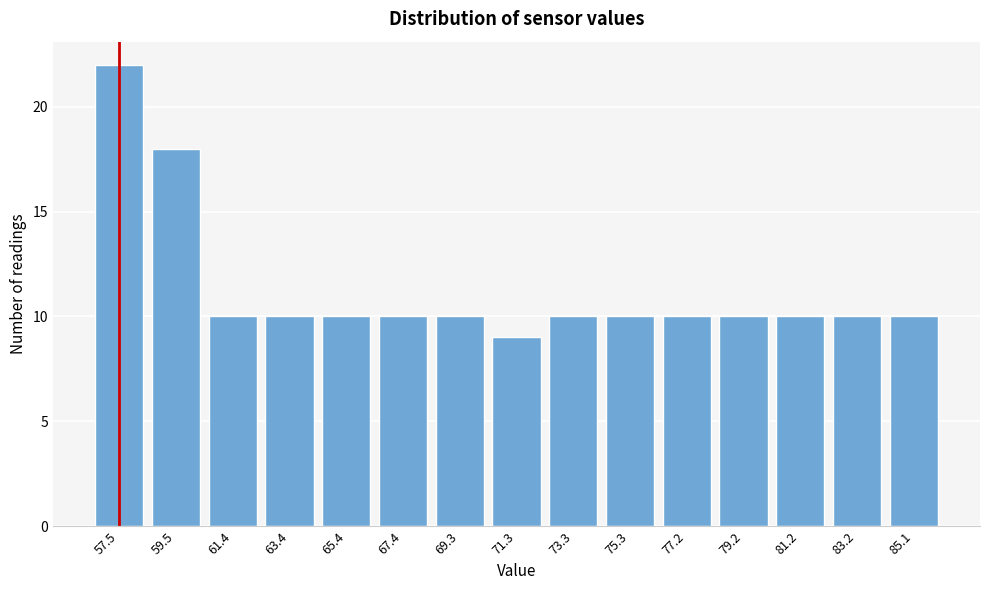

Reading right to left, list all the values displayed in this chart.

10	10	10	10	10	10	10	9	10	10	10	10	10	18	22